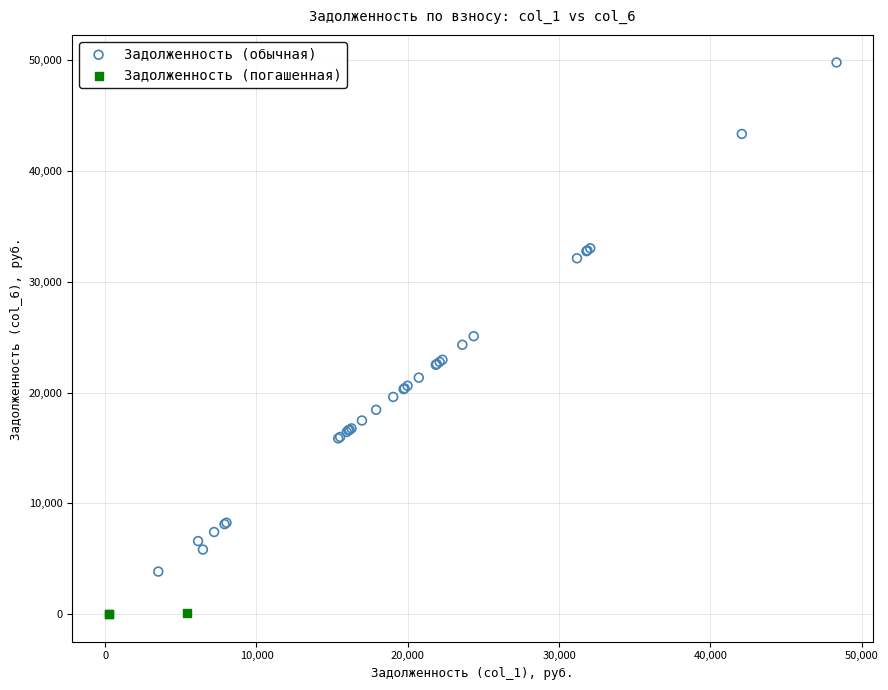

Which series contains the lowest Y value?

Задолженность (погашенная)